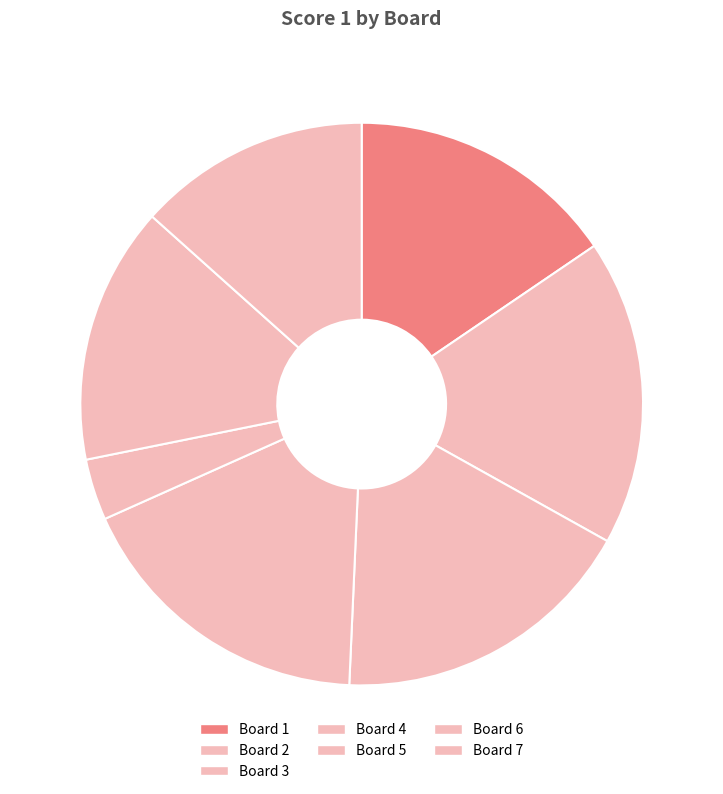

How many slices are in this pie chart?

7